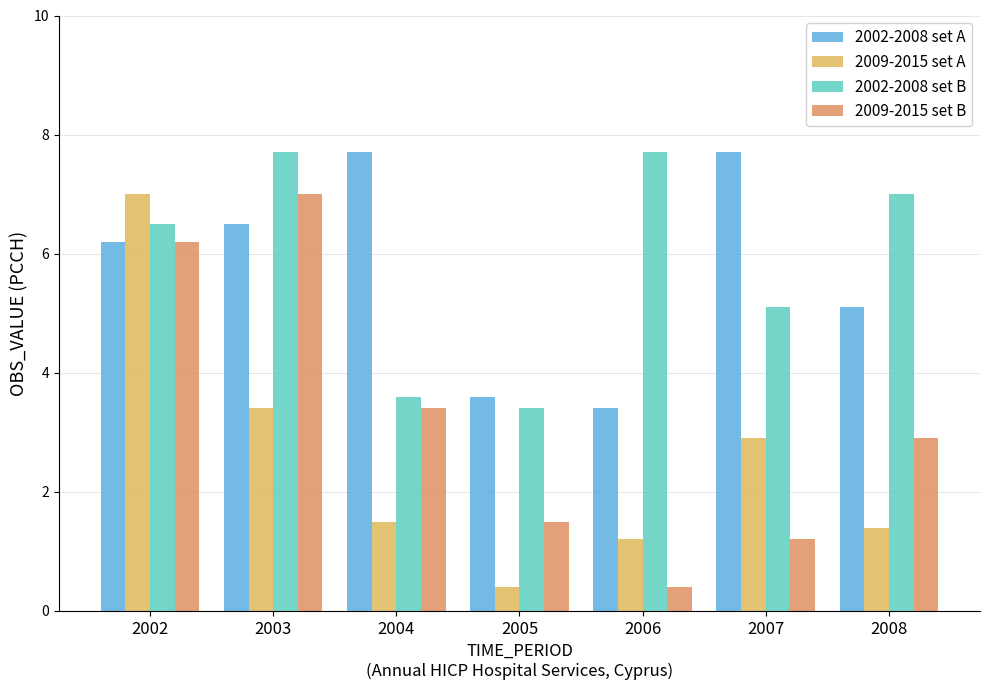

How many bars are there in each group?

4